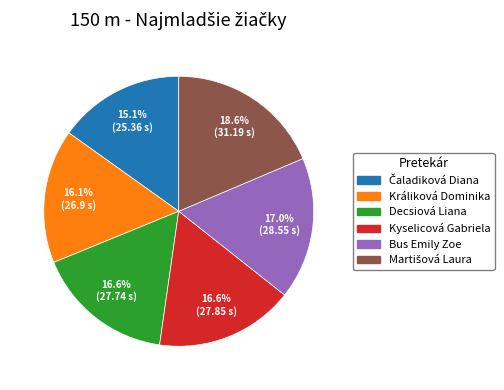

Does Decsiová Liana account for over 50% of the chart?

No